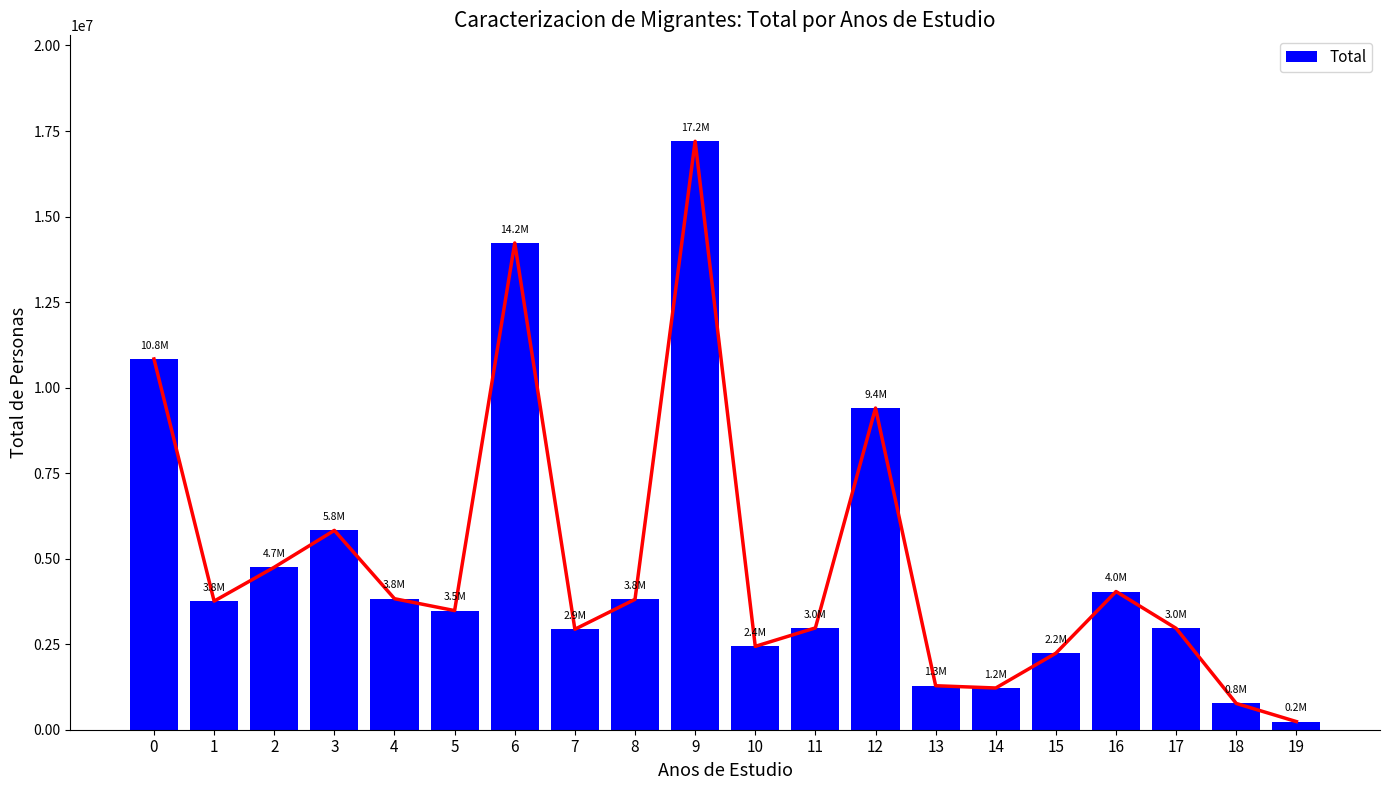

How many data points are above 3759026?

9